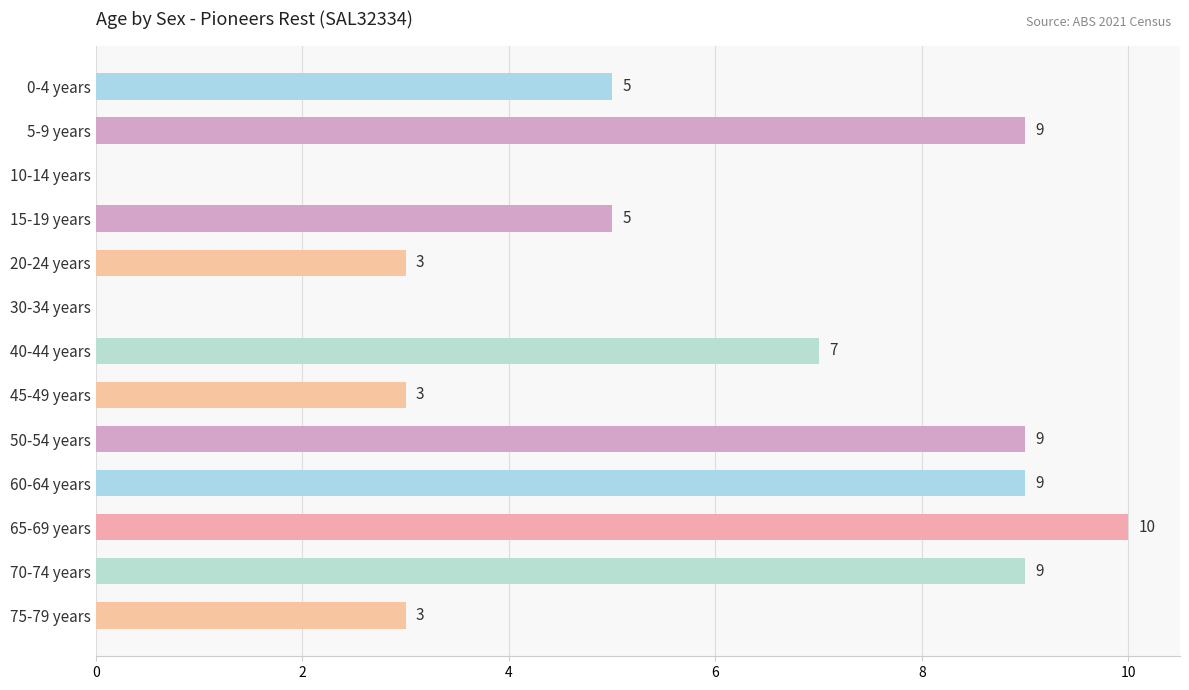

How many values are between 3 and 9?

10